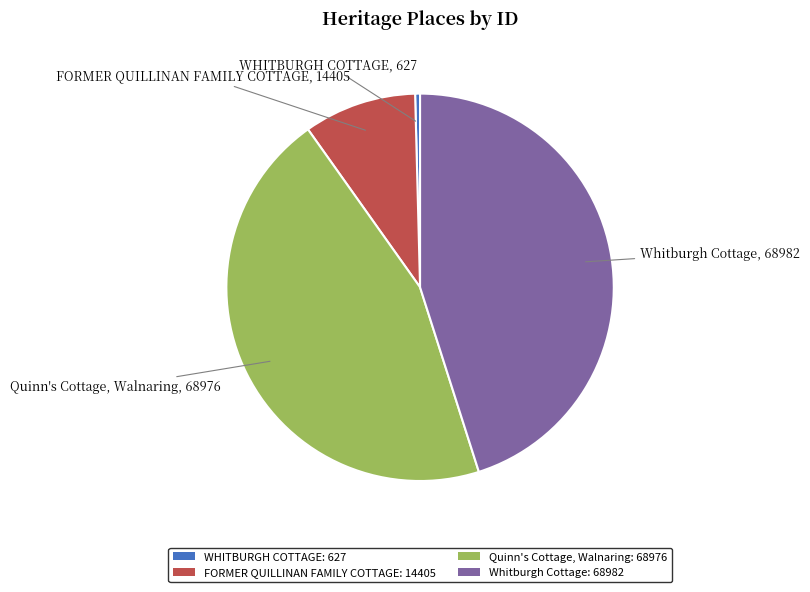

Does Whitburgh Cottage: 68982 represent more than half of the total?

No